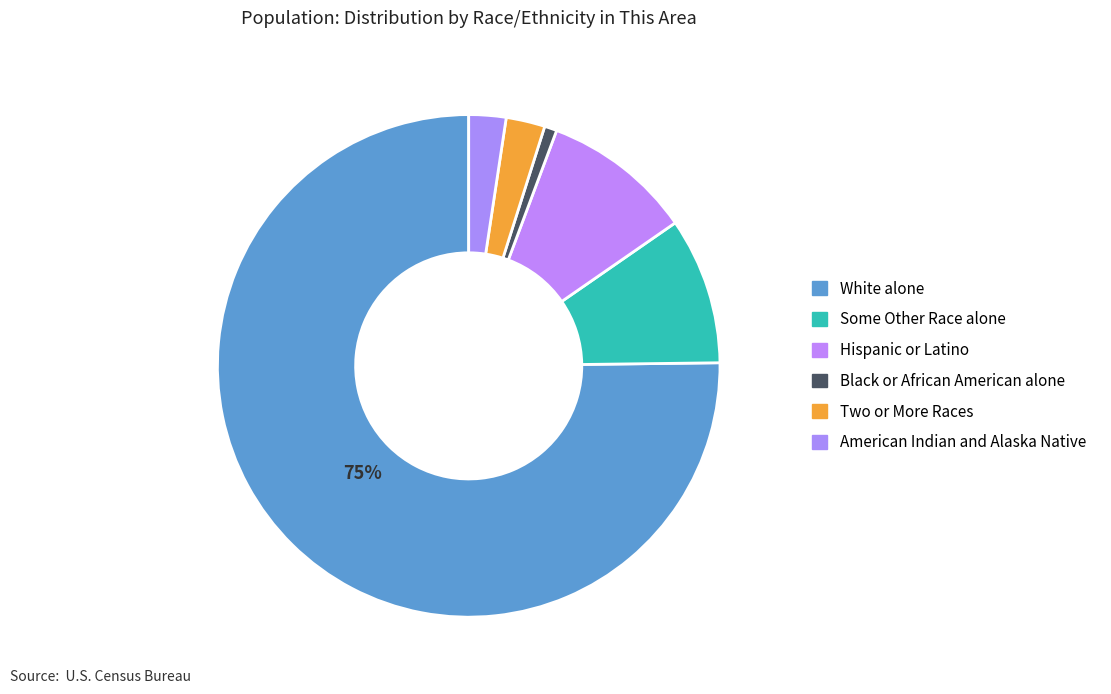

Rank the categories by value from lowest to highest.

Black or African American alone, American Indian and Alaska Native, Two or More Races, Some Other Race alone, Hispanic or Latino, White alone